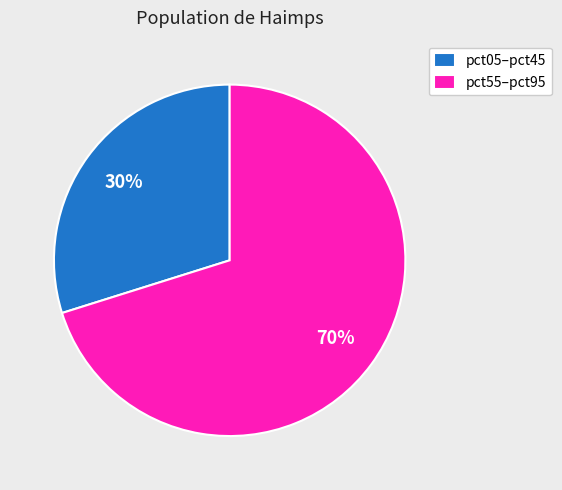

To the nearest percent, what is the combined percentage of pct55–pct95 and pct05–pct45?

100%